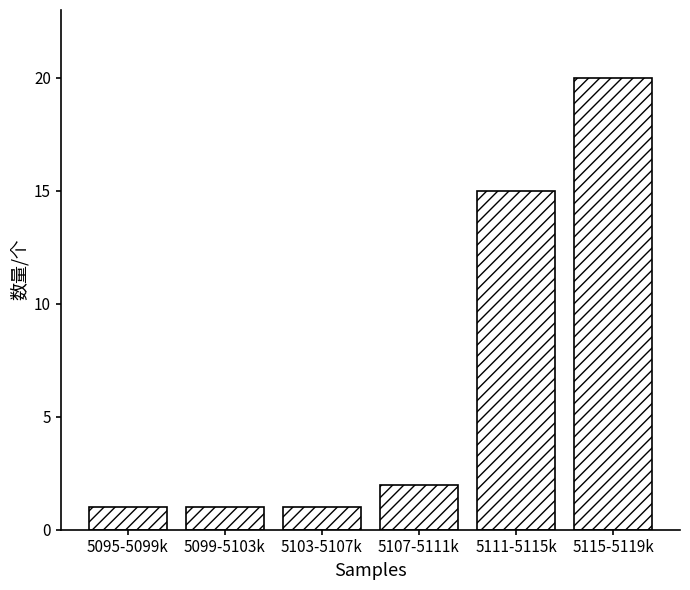

Reading right to left, extract all data points from this chart.

20	15	2	1	1	1